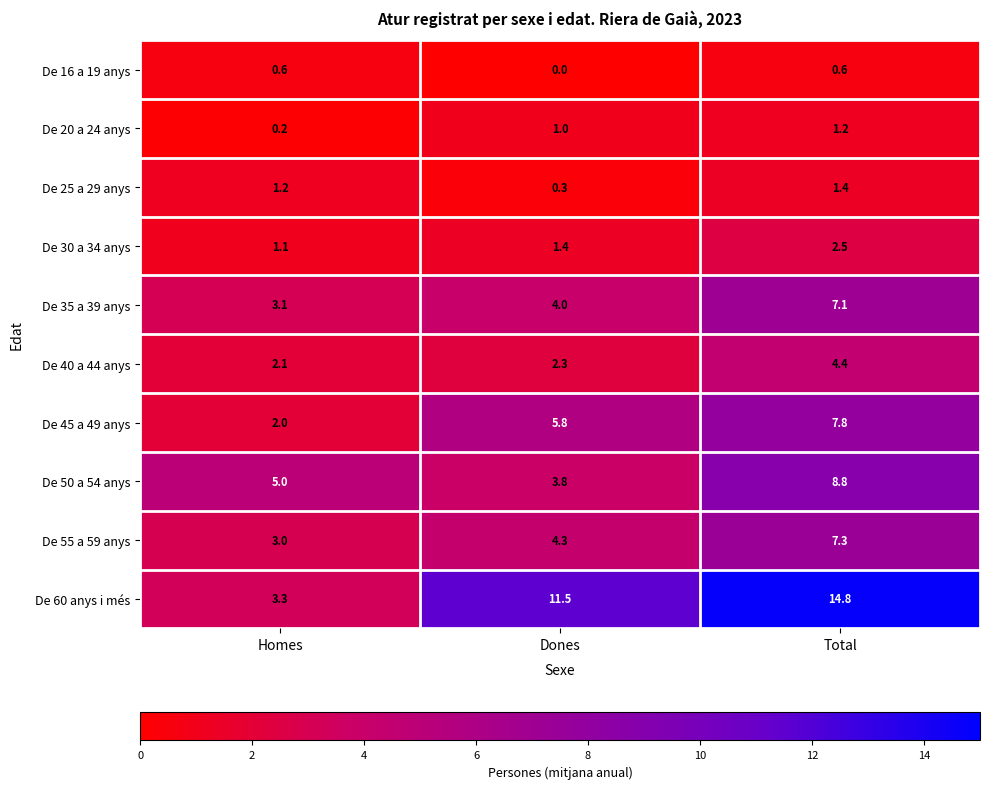

Reading left to right, extract all data points from this chart.

De 16 a 19 anys: 0.6	0.0	0.6
De 20 a 24 anys: 0.2	1.0	1.2
De 25 a 29 anys: 1.2	0.3	1.4
De 30 a 34 anys: 1.1	1.4	2.5
De 35 a 39 anys: 3.1	4.0	7.1
De 40 a 44 anys: 2.1	2.3	4.4
De 45 a 49 anys: 2.0	5.8	7.8
De 50 a 54 anys: 5.0	3.8	8.8
De 55 a 59 anys: 3.0	4.3	7.3
De 60 anys i més: 3.3	11.5	14.8